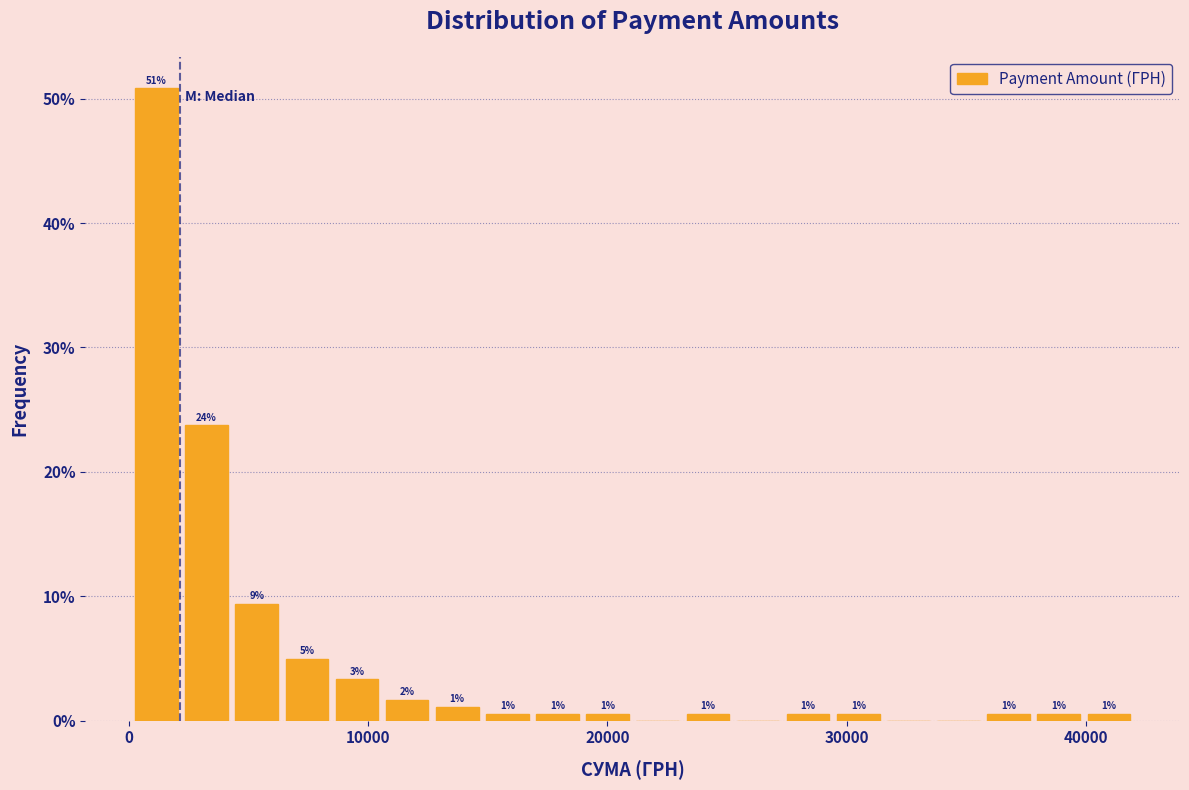

Read against the x-axis, roughly where is the centre of the tallest bar?

1000